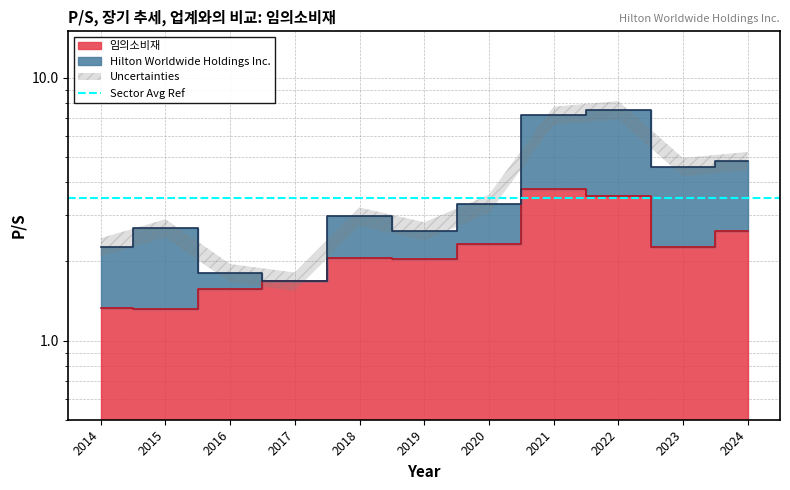

What is the sum of the 임의소비재 values at 2023 and 2019?

4.3